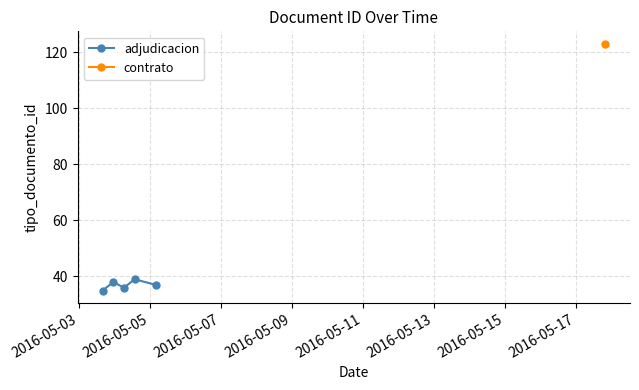

How many lines are shown in the chart?

1